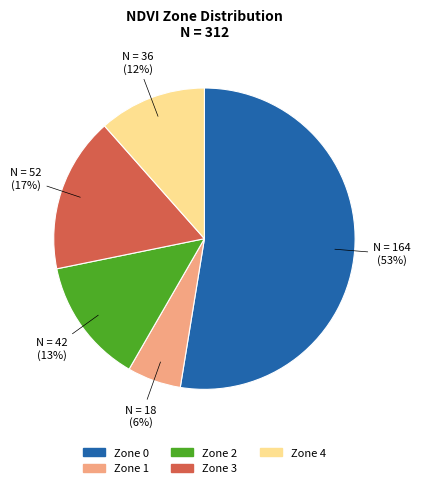

To the nearest percent, what percentage of the pie is Zone 1?

6%